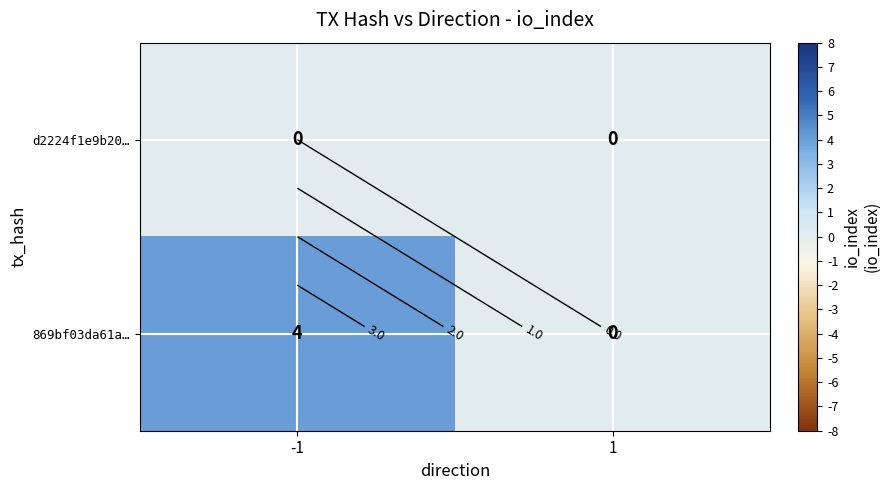

What is the maximum value shown in the chart?

4